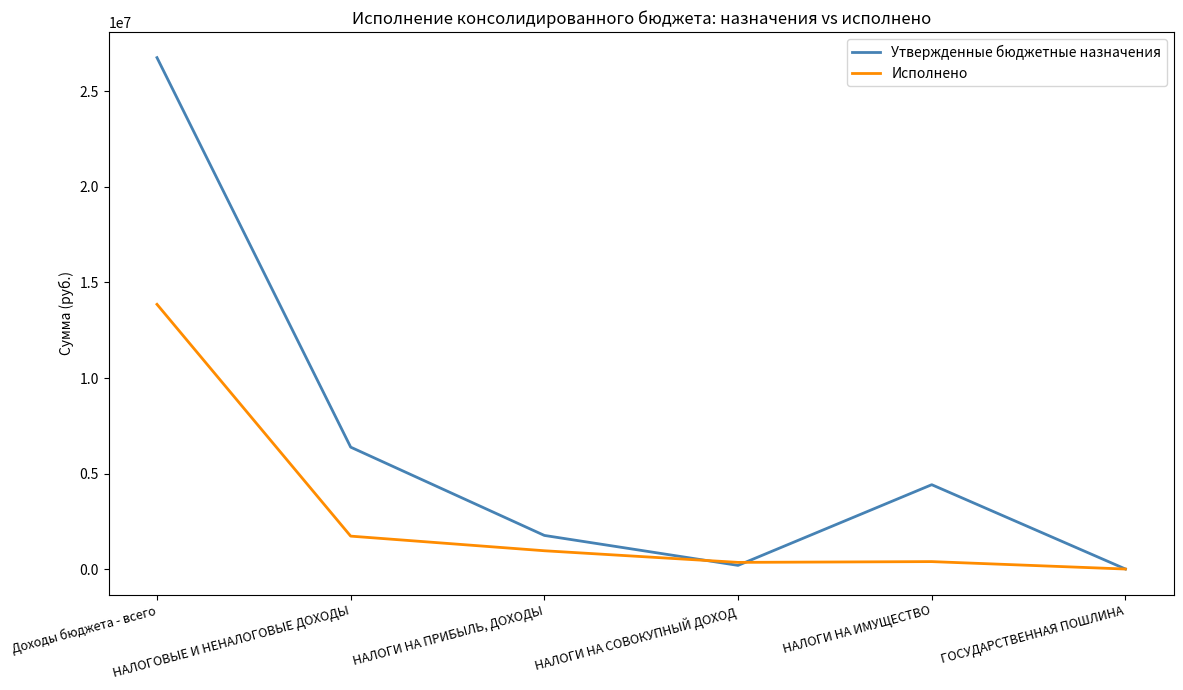

Which series has the largest total across all categories?

Утвержденные бюджетные назначения